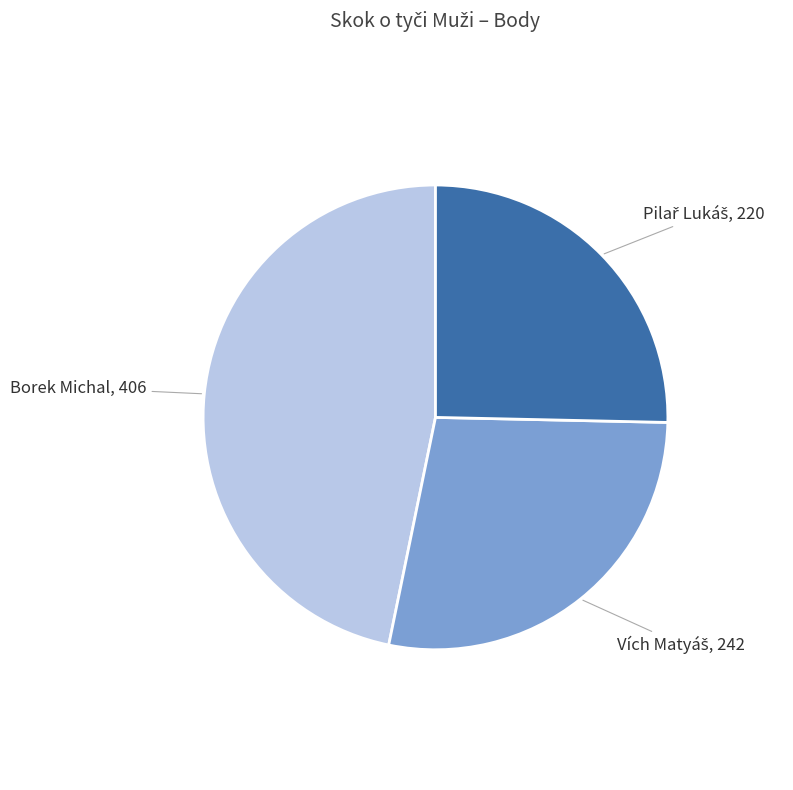

Does Borek Michal account for over 50% of the chart?

No